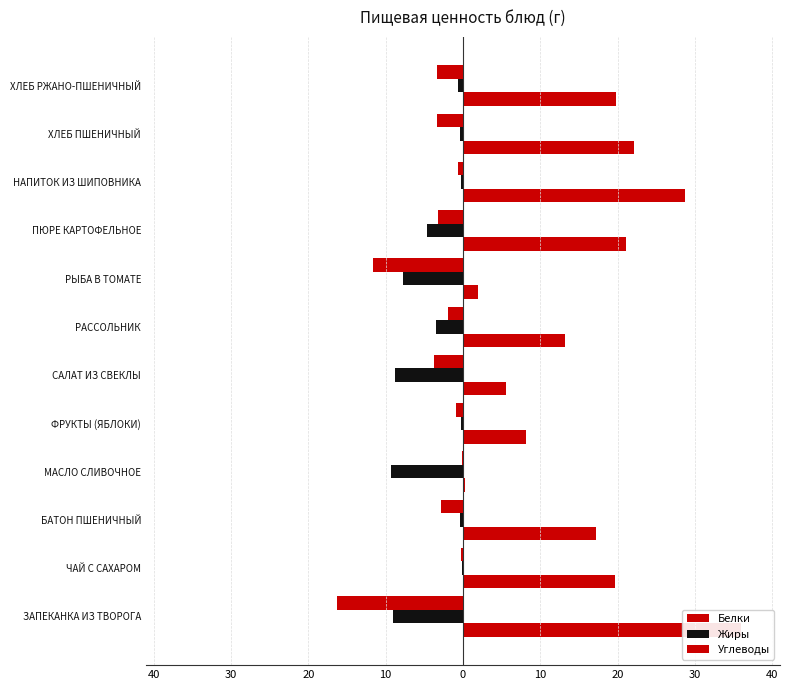

Are the bars grouped side by side (vs. stacked)?

Yes